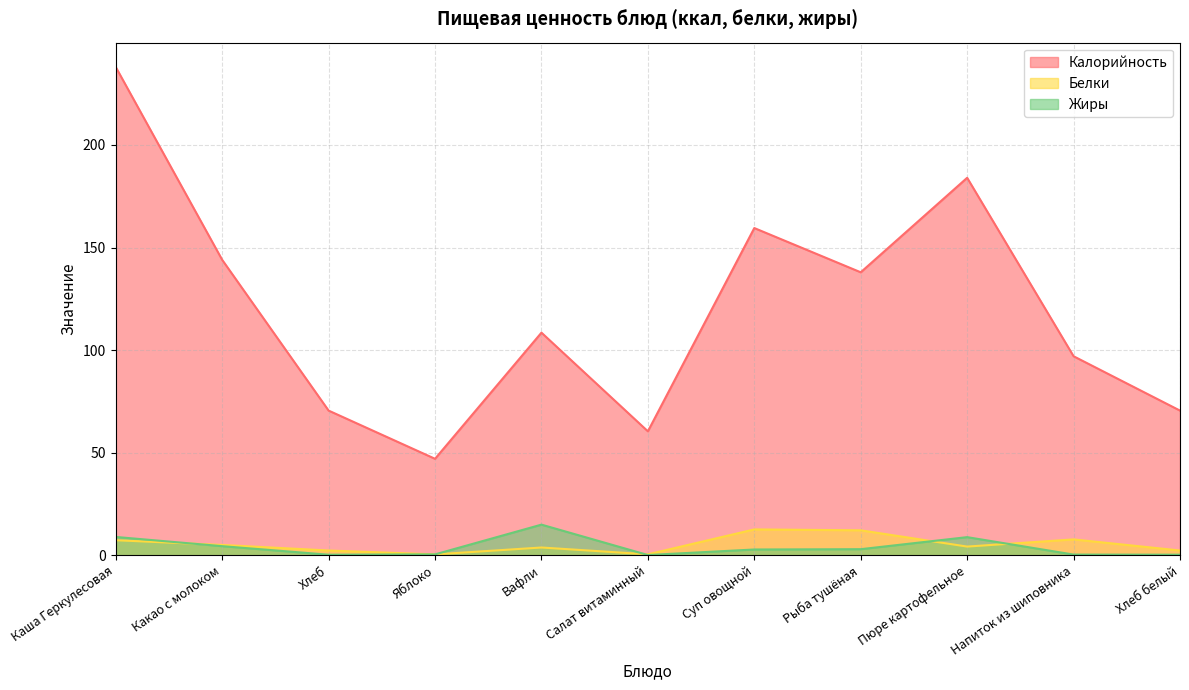

What is the label of the 4th point from the right?

Рыба тушёная